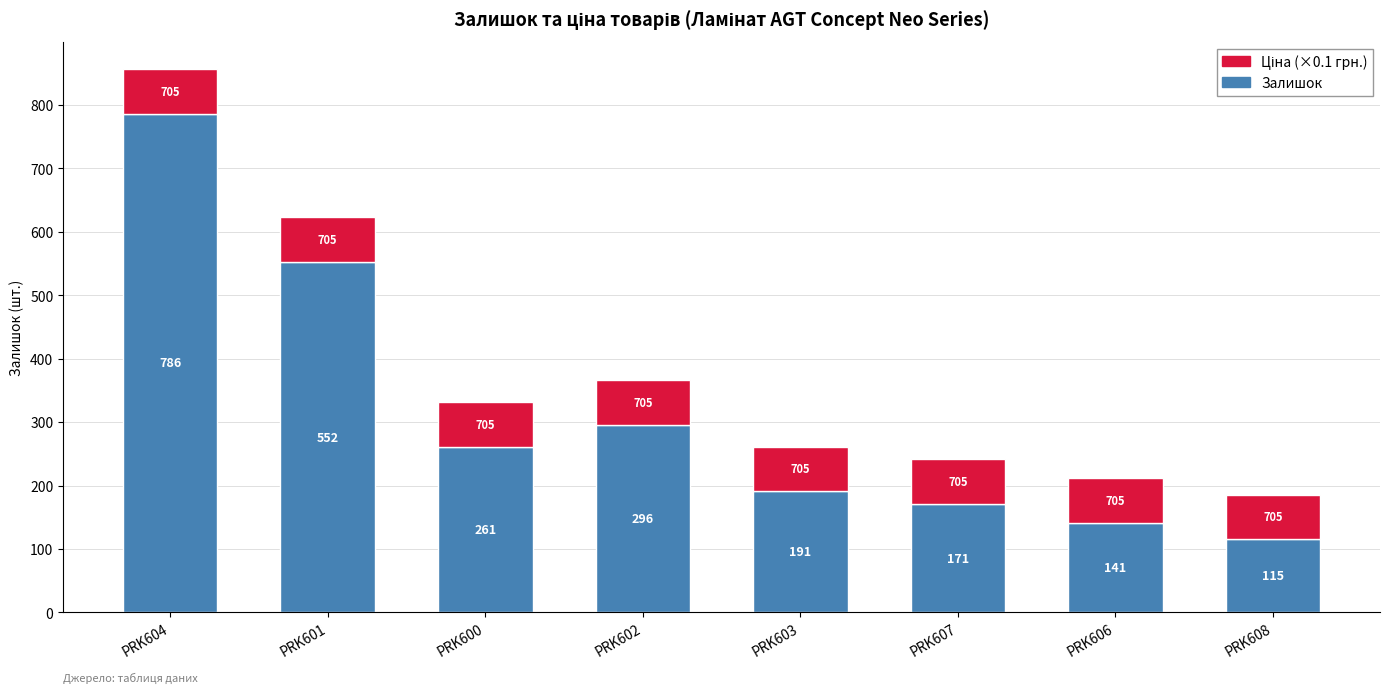

At which category is the sum across all series the highest?

PRK604